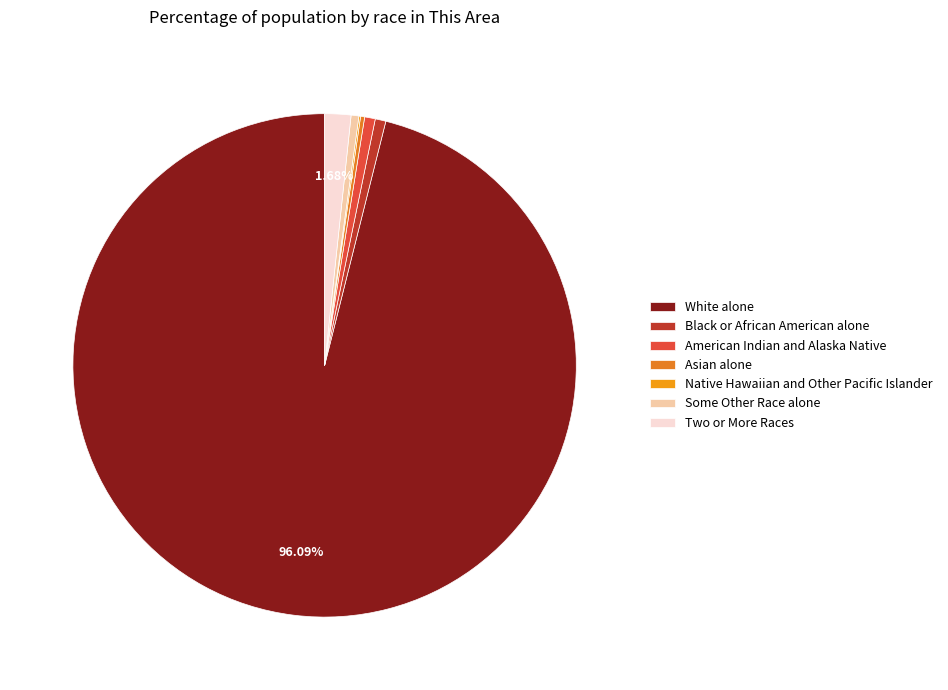

The Black or African American alone slice represents 1% of the pie. True or false?

True